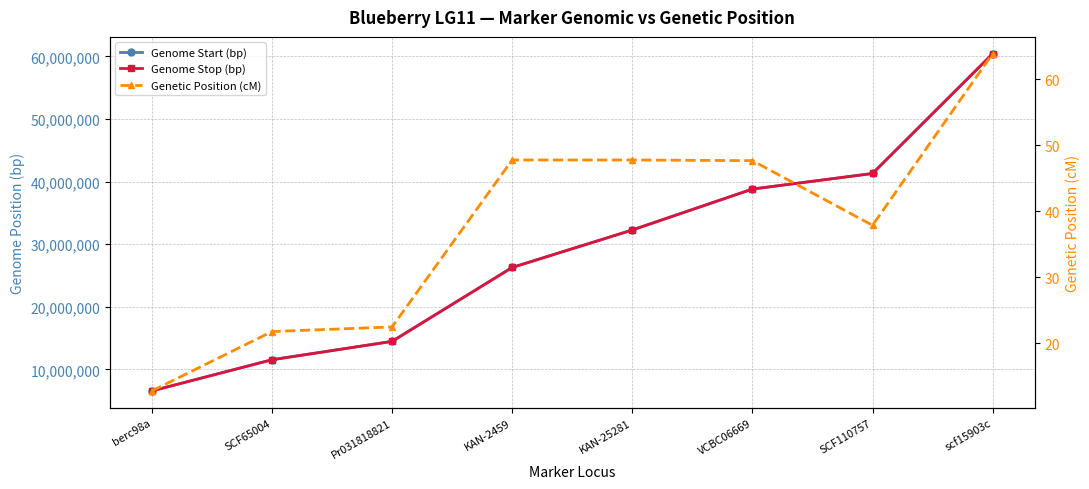

Reading left to right, what are all the values shown in this chart?

Genome Start (bp): 6557717.0	11539532.0	14471441.0	26275450.0	32263357.0	38798401.0	41287251.0	60411364.0
Genome Stop (bp): 6558871.0	11539753.0	14471611.0	26275574.0	32263560.0	38798704.0	41287553.0	60411671.0
Genetic Position (cM): 12.8	21.8	22.5	47.8	47.8	47.7	37.9	63.9